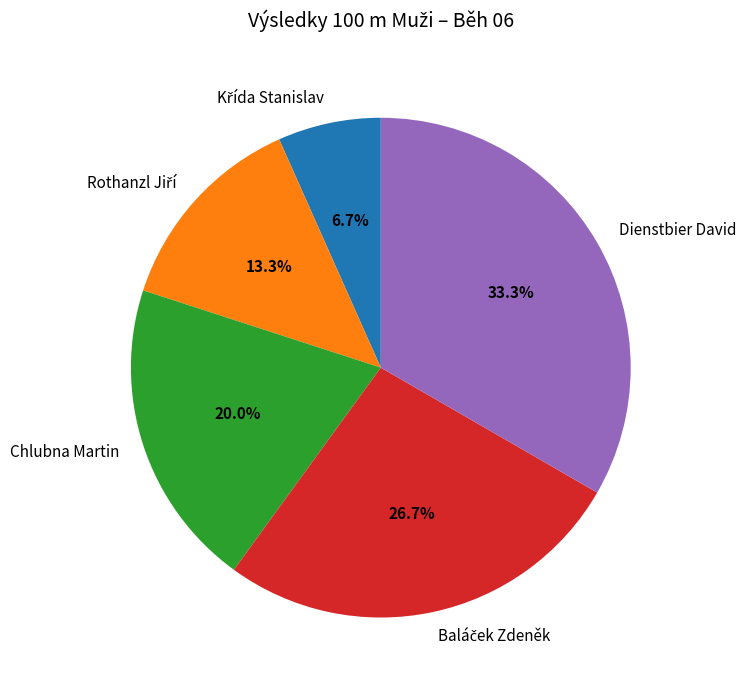

Count the number of slices in the pie.

5